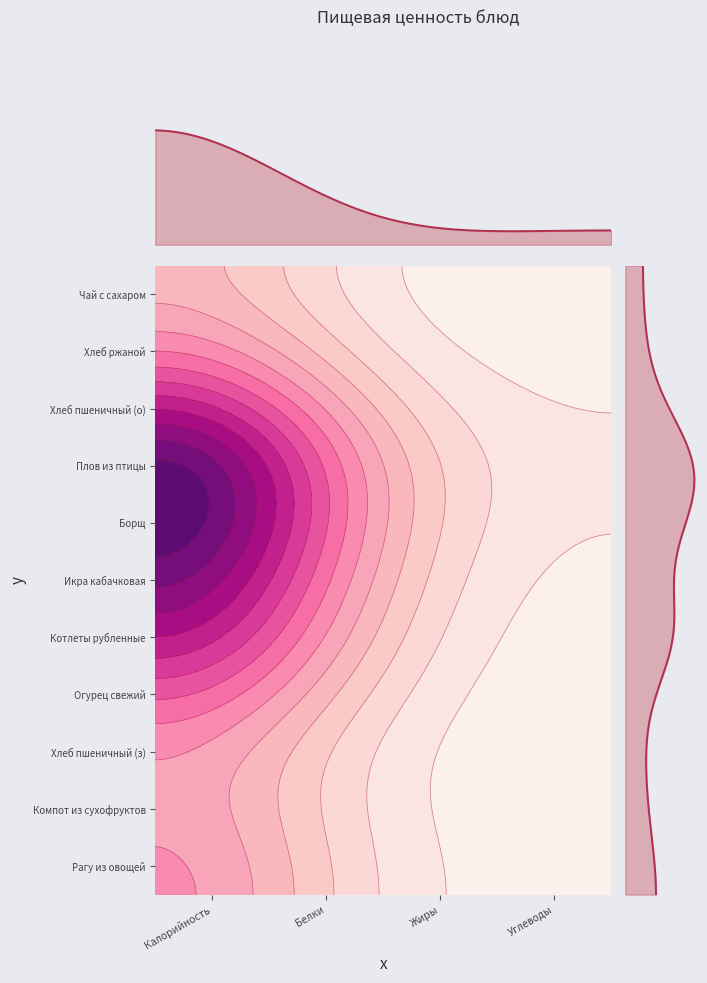

The Рагу из овощей series shows 137.3 at 0. True or false?

True